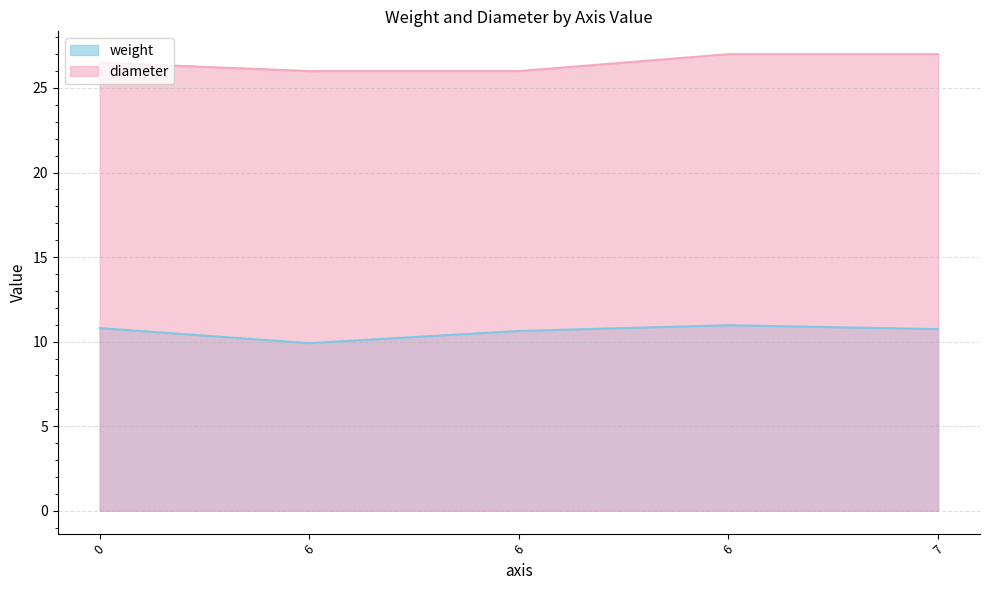

What is the label of the 4th point from the left?

6